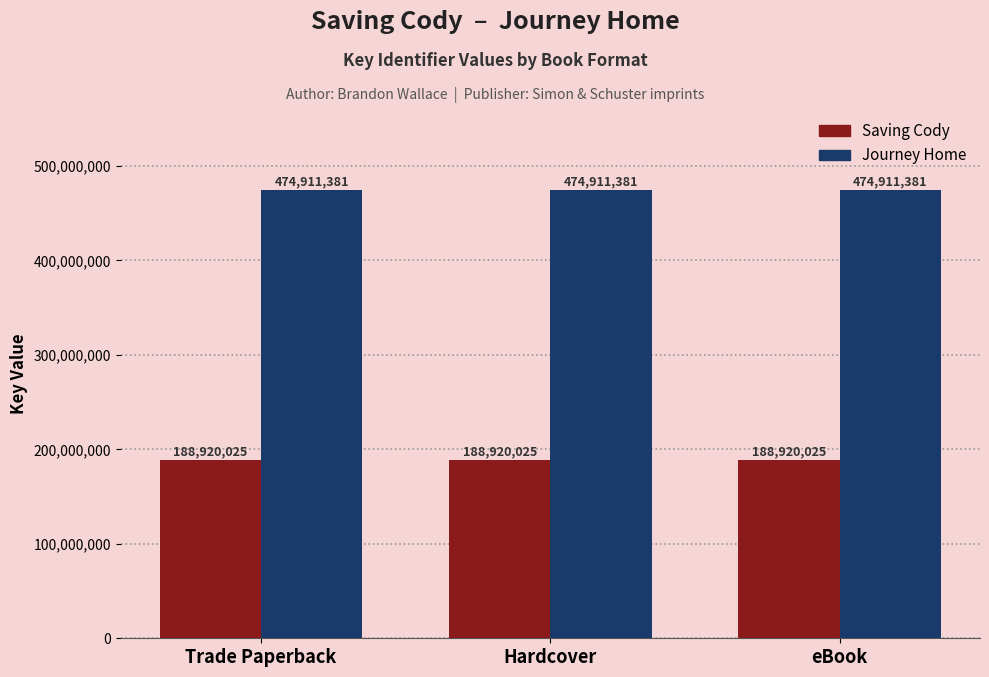

Is it true that Saving Cody equals 188920025 at Trade Paperback?

True